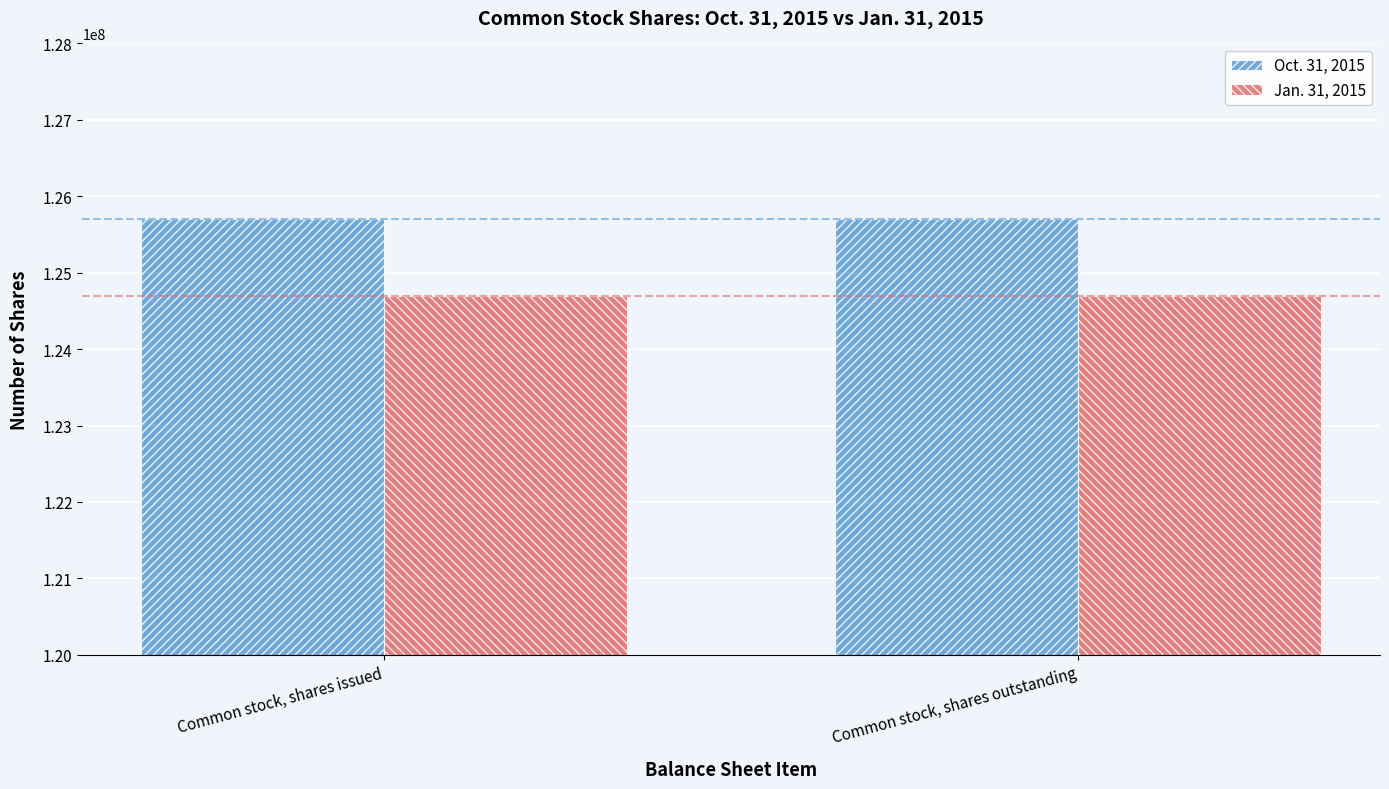

What is the difference between the highest and lowest values at Common stock, shares issued?

1006379